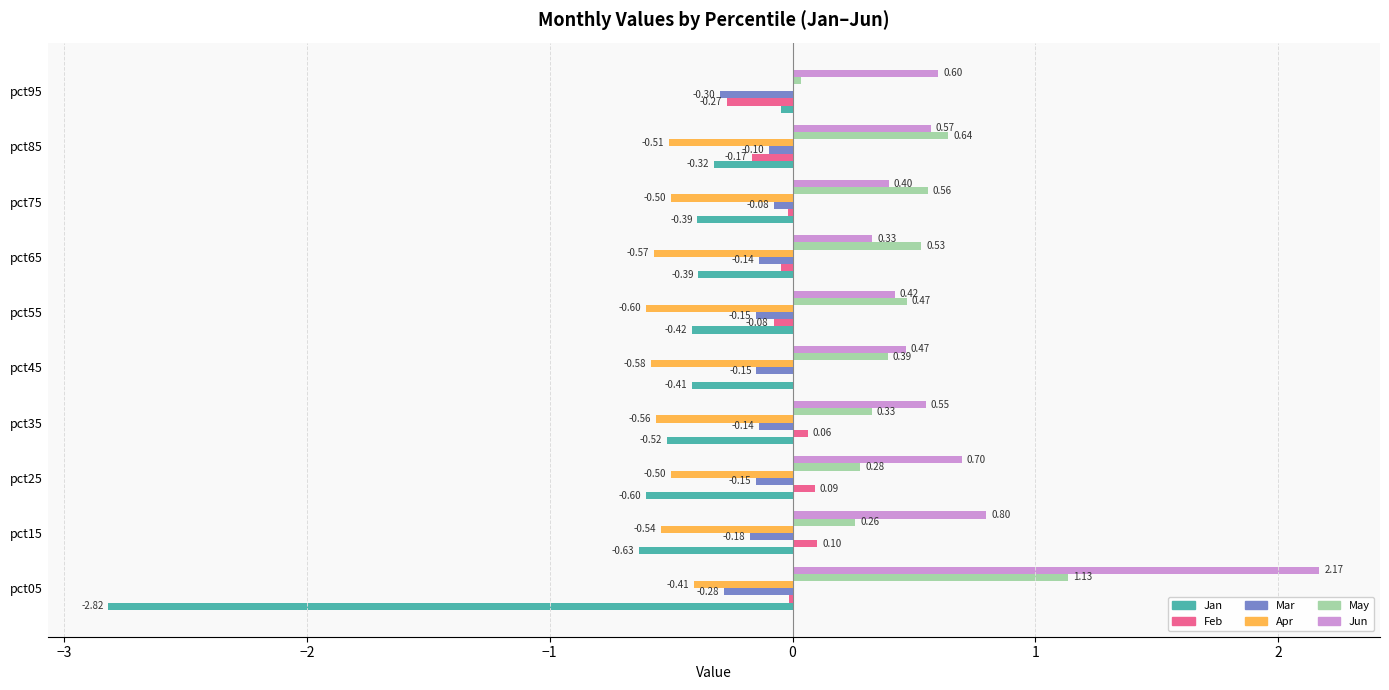

Between pct25 and pct35, which series saw the biggest shift?

Jun